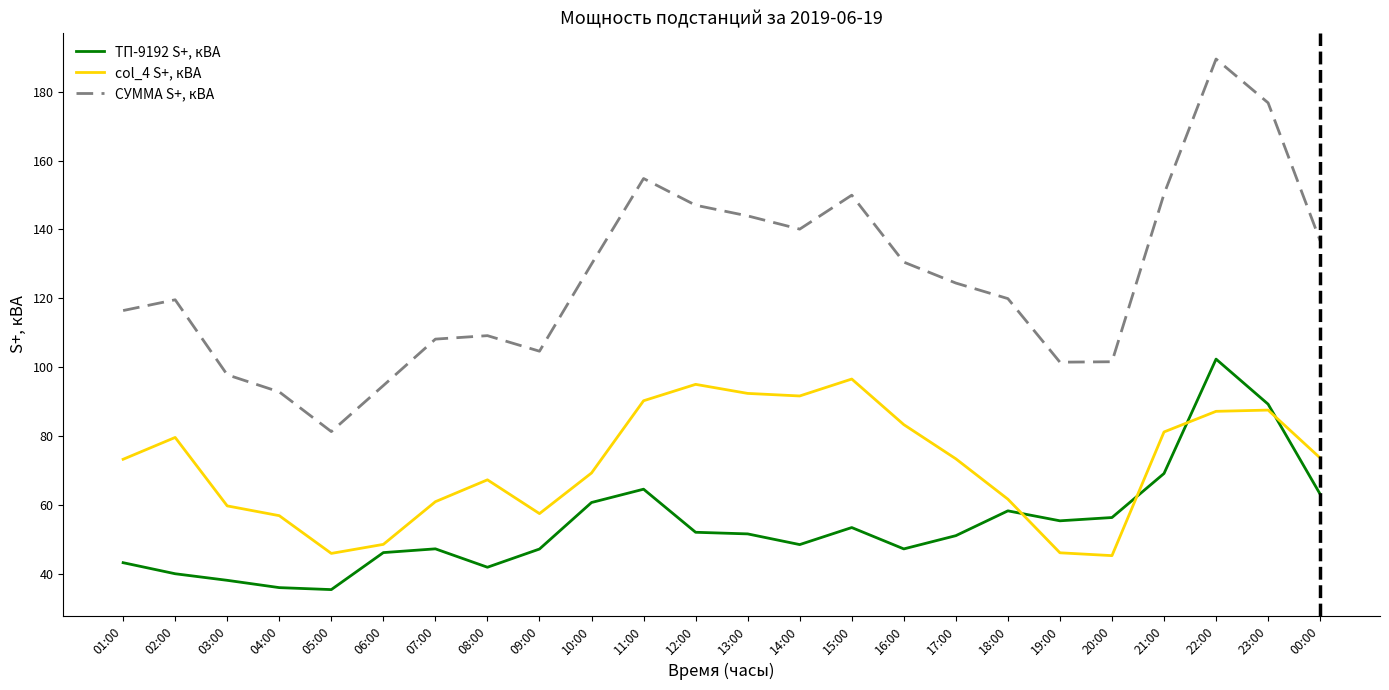

True or false: ТП-9192 S+, кВА and СУММА S+, кВА cross at least once.

False